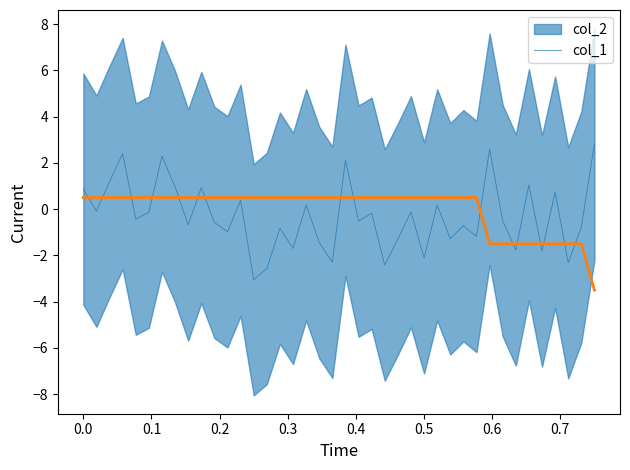

The value at 0.0 is 0.3. True or false?

False